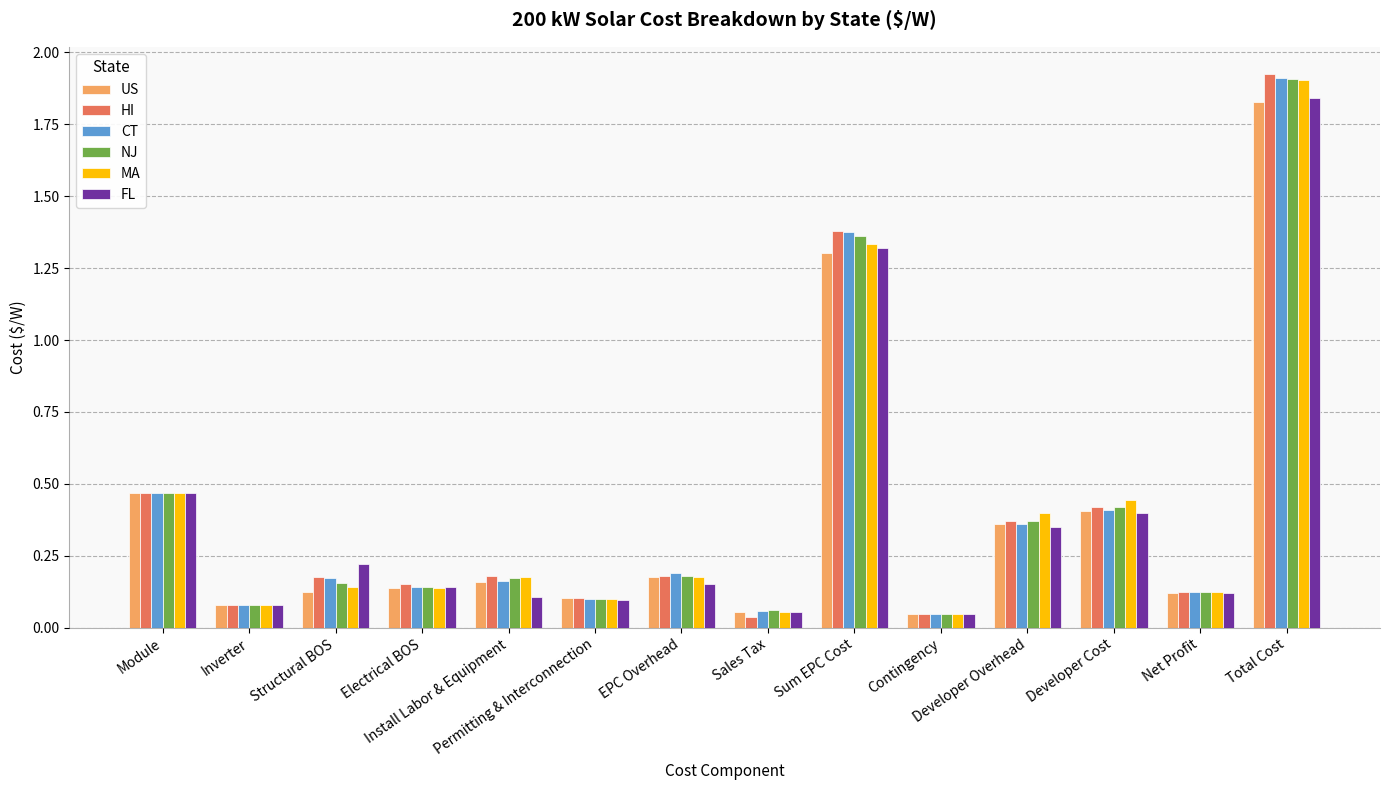

Which series has the widest spread of values?

HI